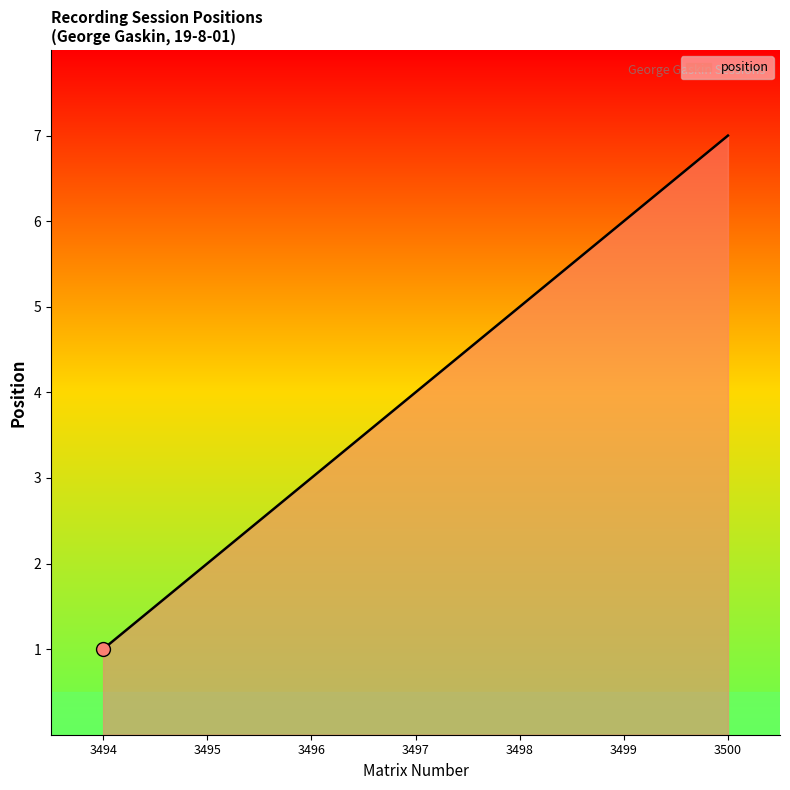

The chart shows a value of 9 at 3499. True or false?

False